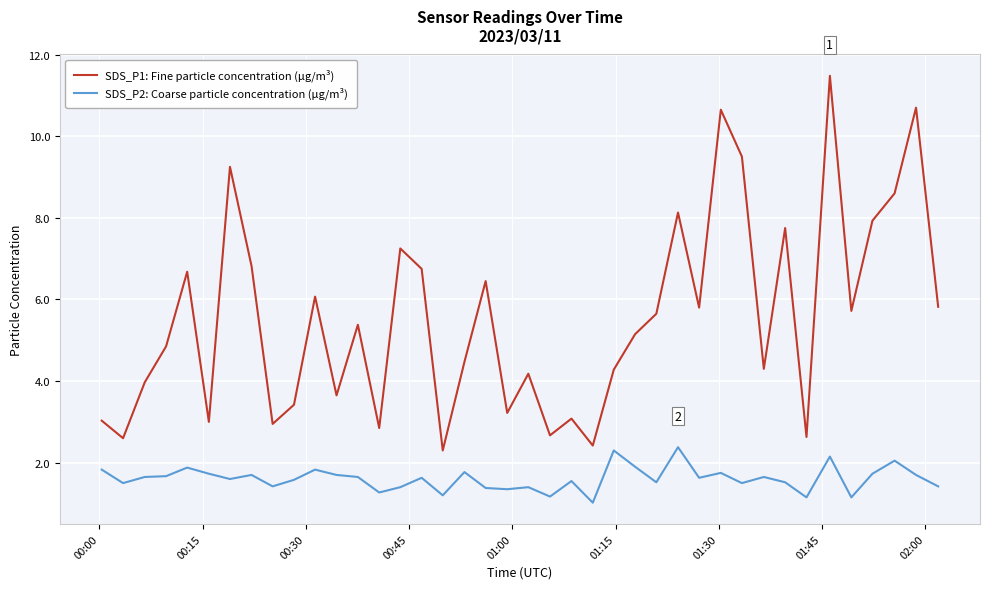

True or false: SDS_P2: Coarse particle concentration (µg/m³) and SDS_P1: Fine particle concentration (µg/m³) intersect in this chart.

False